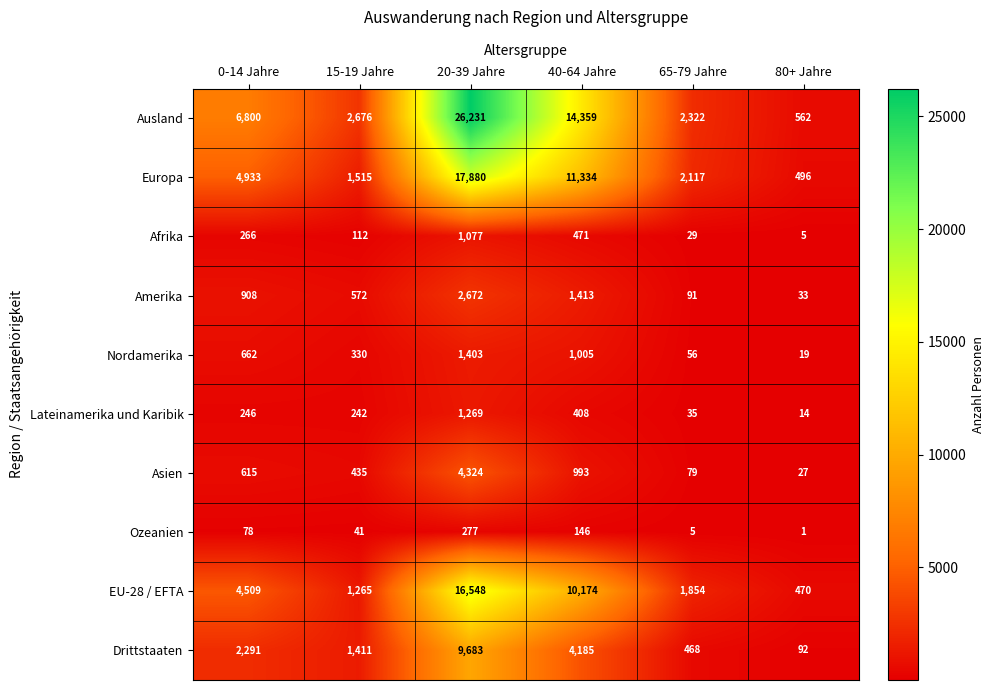

True or false: Drittstaaten has a value of 13447 at 20-39 Jahre.

False